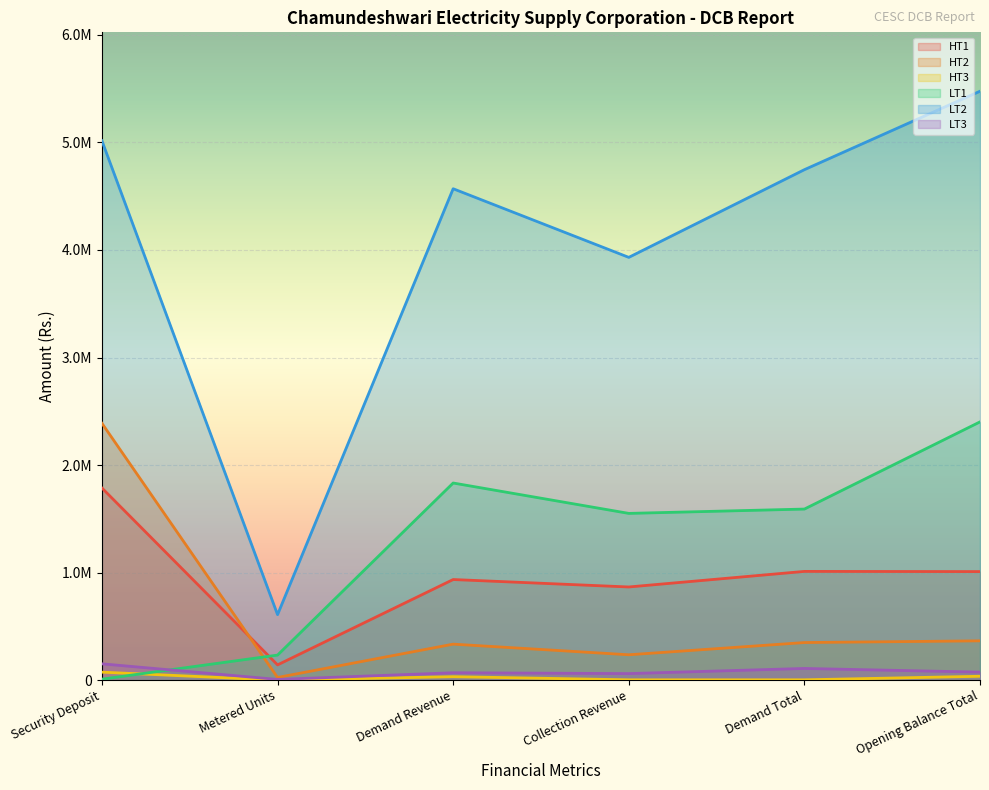

What is the value of the HT3 point at the 4th from the left?

3165.0